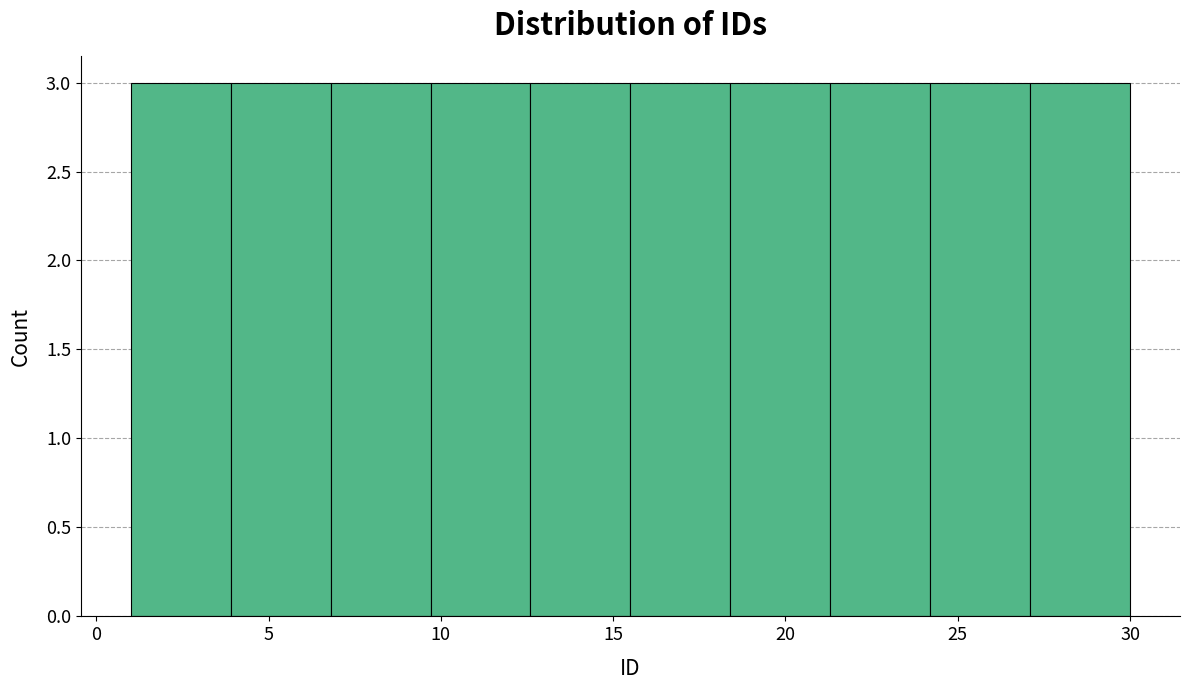

How tall is the bar that spans 12.6 to 15.5 on the x-axis? Neither the bar edges nor the heights are printed on the chart, so give them approximately, as read against the axes.

3